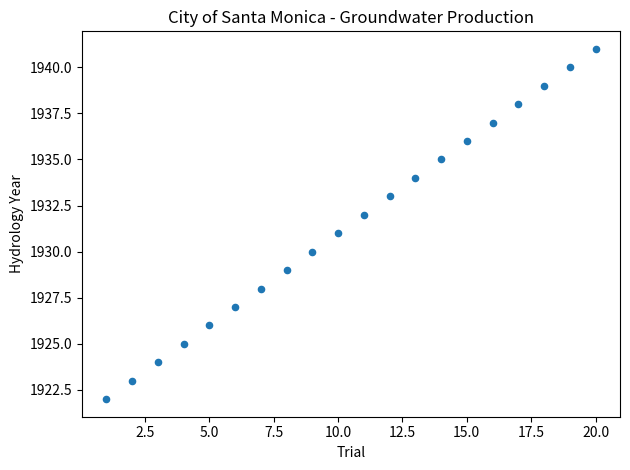

What is the range of X values (max minus min)?

19